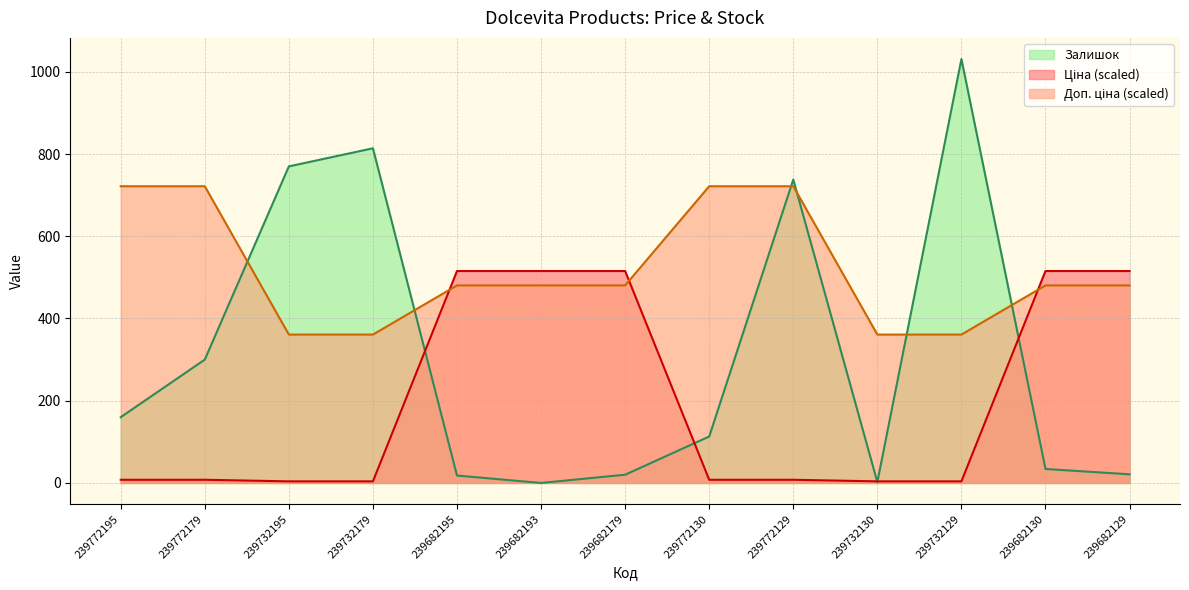

What are all the series names shown in the legend?

Ціна, Доп. ціна, Залишок